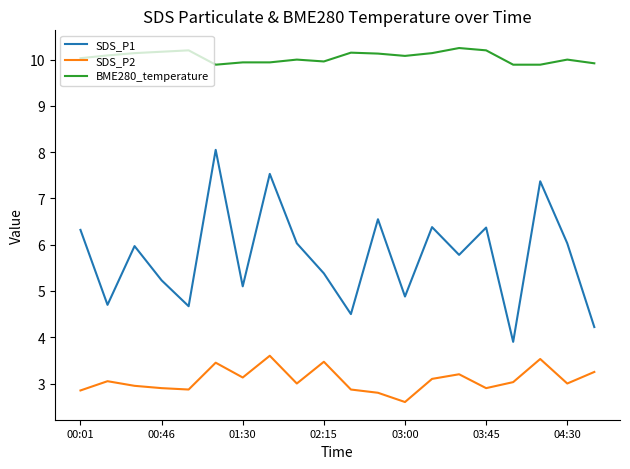

Which series has the largest range (max minus min)?

SDS_P1